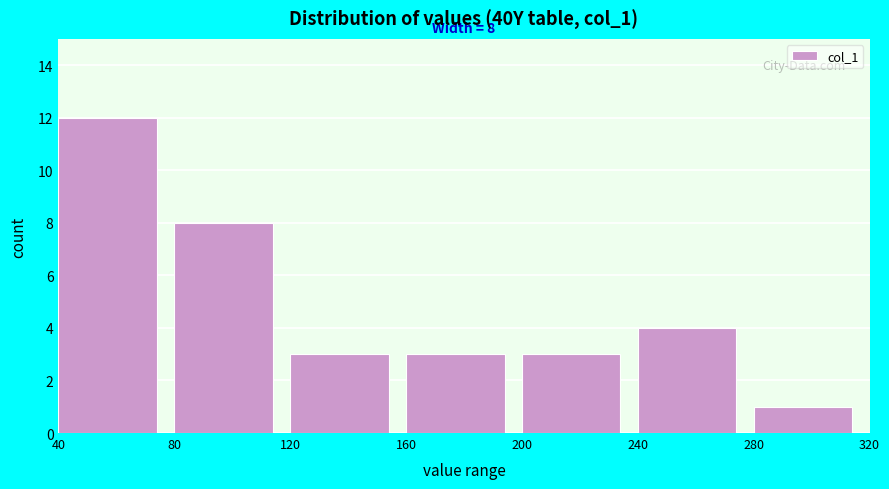

Over which range of the x-axis is the bar tallest?

40 to 80